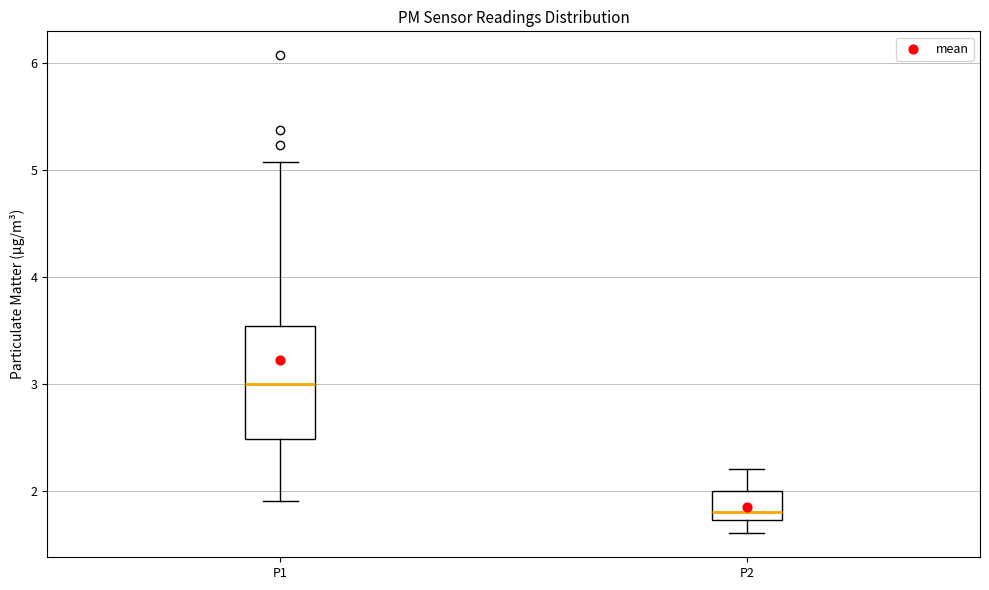

Comparing the boxes themselves (not the whiskers), which one is the tallest?

P1